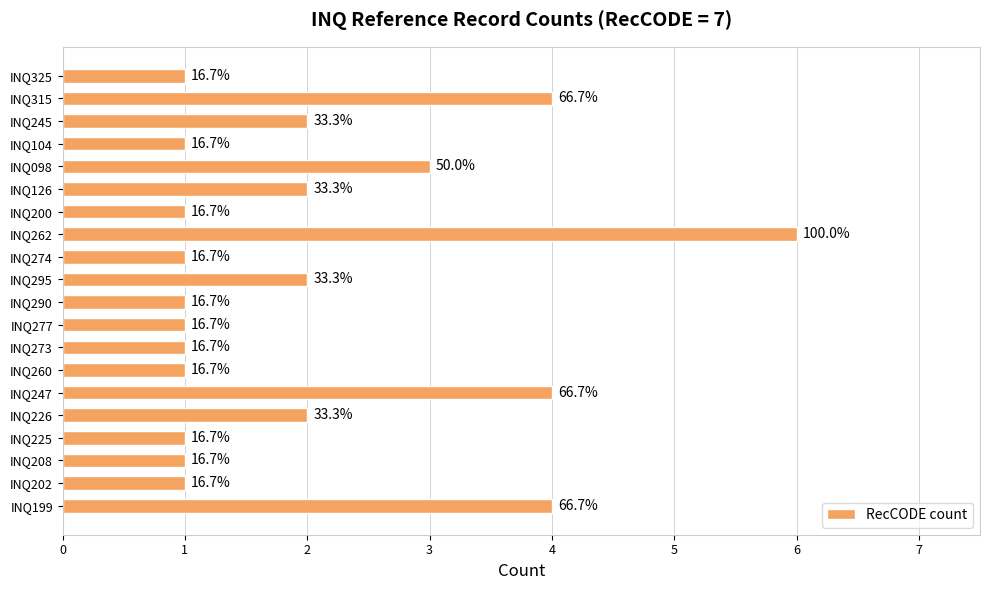

What is the smallest value displayed?

1